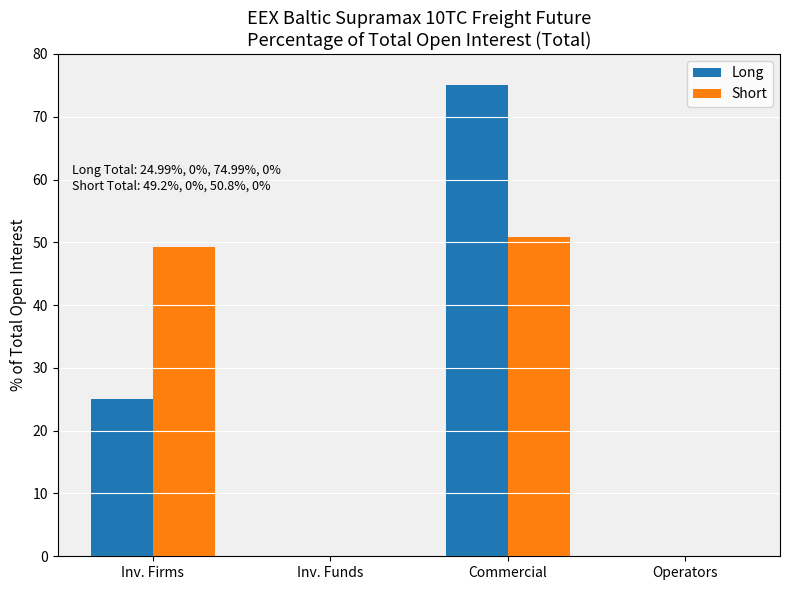

What is the approximate value of Short at Commercial?

50.8